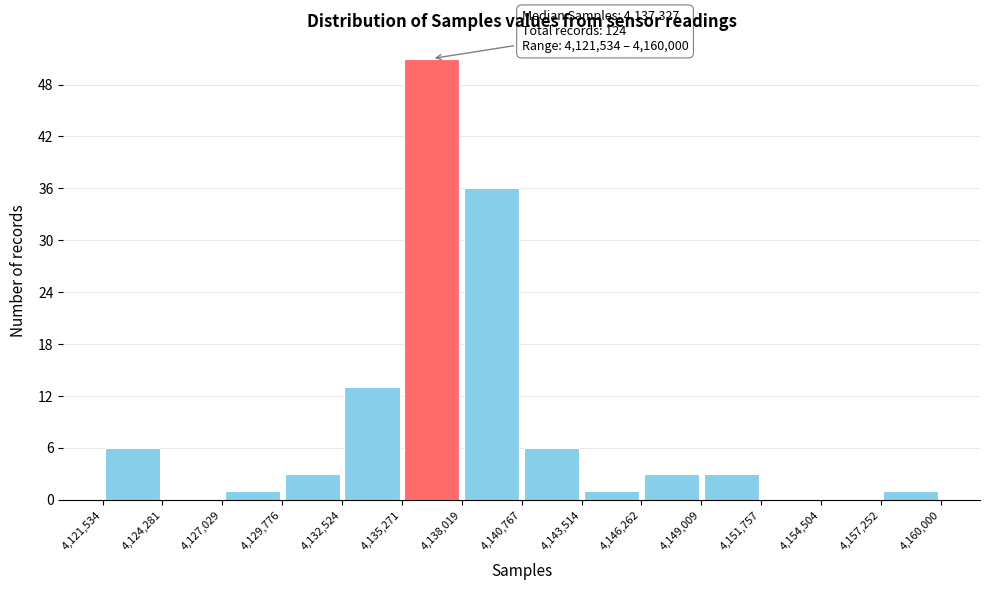

Which range on the x-axis has the tallest bar?

4,135,271 to 4,138,019